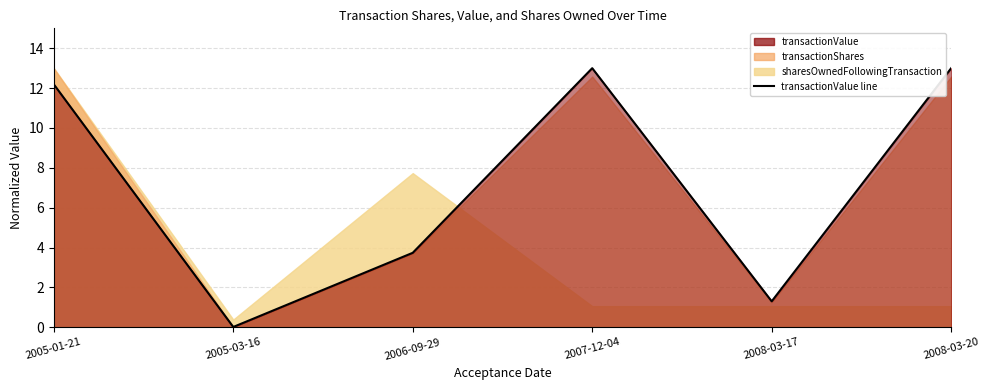

List the labels in order of value, smallest first.

2005-03-16, 2008-03-17, 2006-09-29, 2005-01-21, 2008-03-20, 2007-12-04